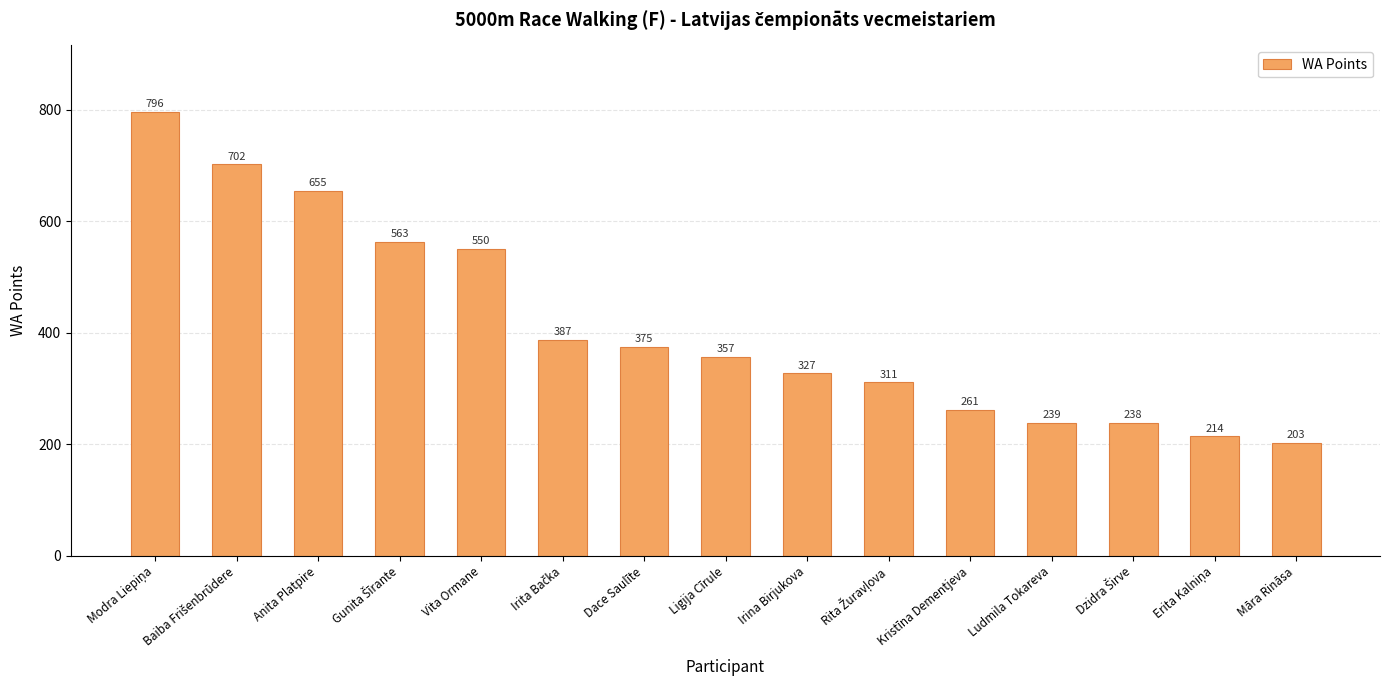

What is the difference between the maximum and minimum values?

593